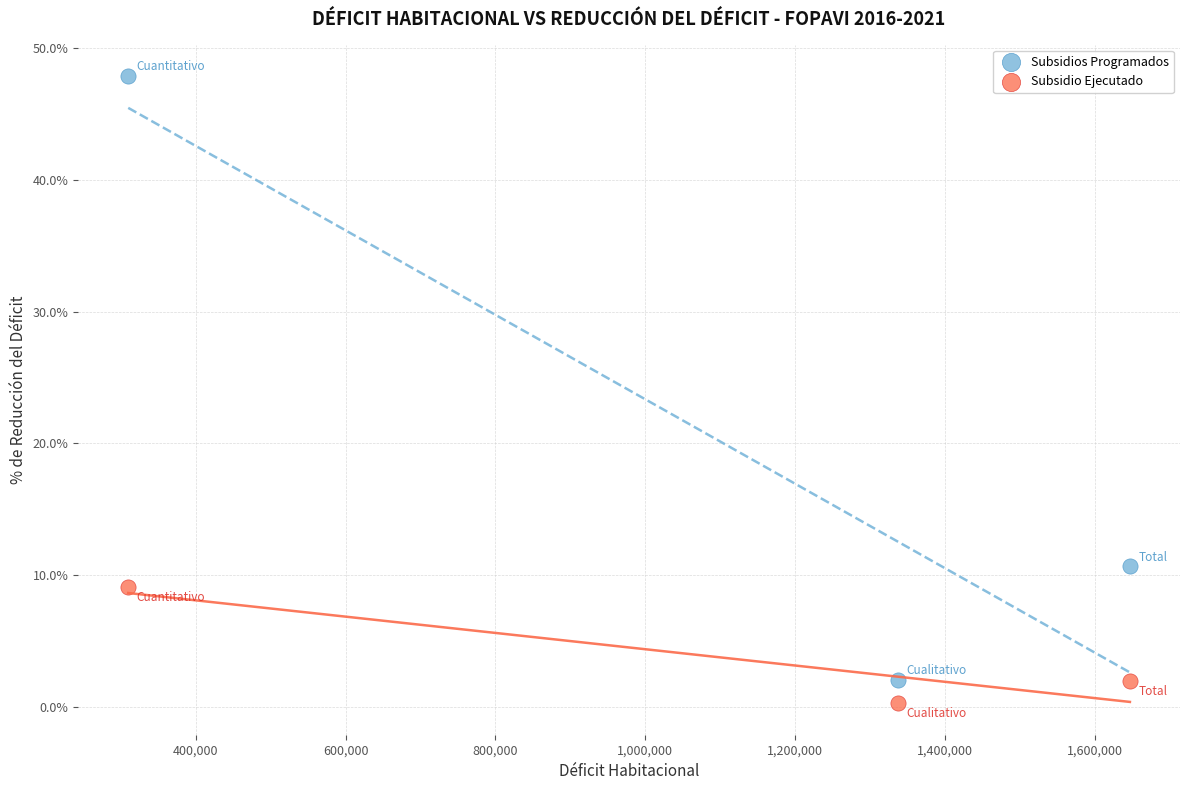

Across all data points, what is the average X value?

1098123.3